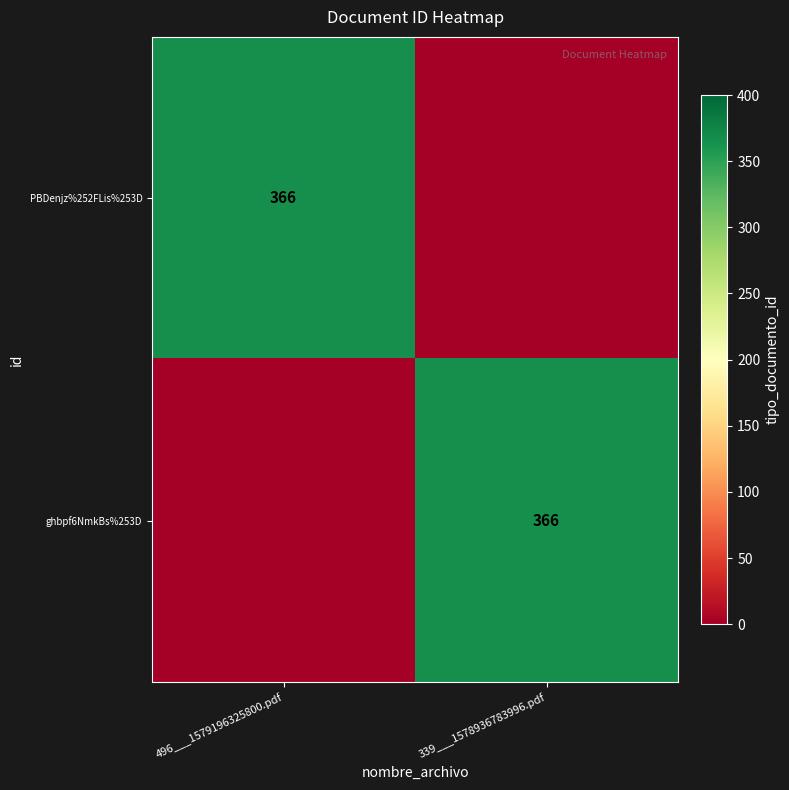

Is it true that PBDenjz%252FLis%253D equals 613 at 496___1579196325800.pdf?

False